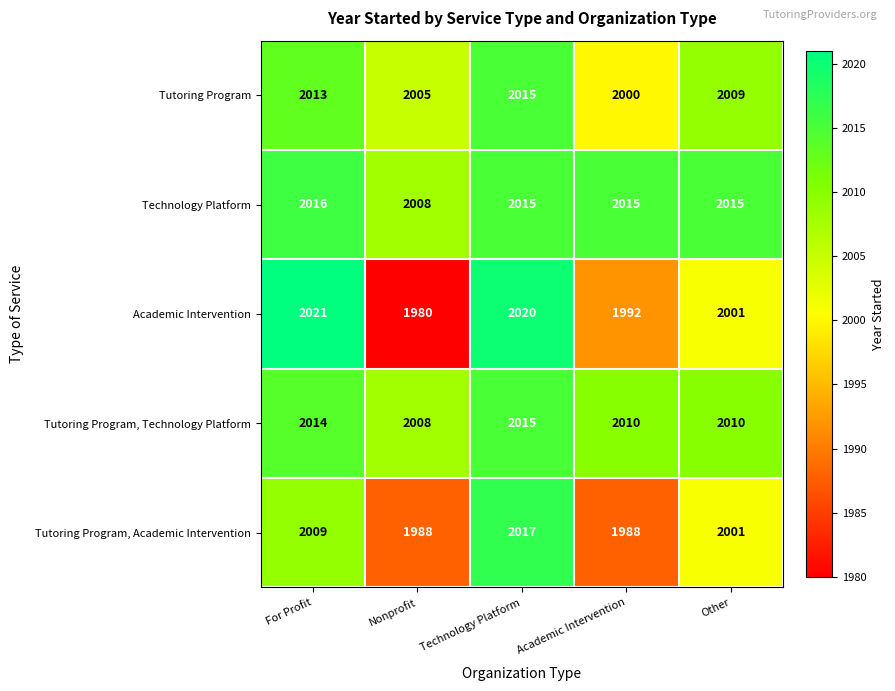

At For Profit, list the series in order from largest to smallest.

Academic Intervention, Technology Platform, Tutoring Program, Technology Platform, Tutoring Program, Tutoring Program, Academic Intervention